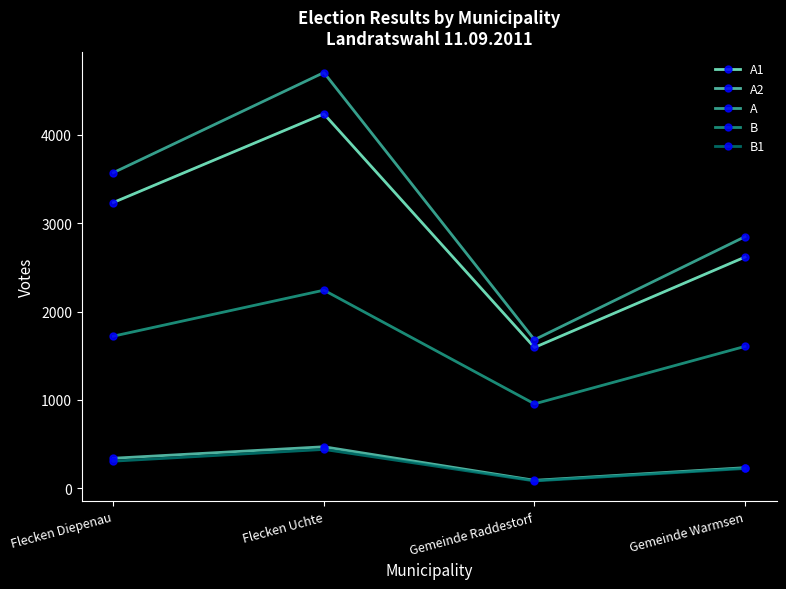

Which series has the largest range (max minus min)?

A